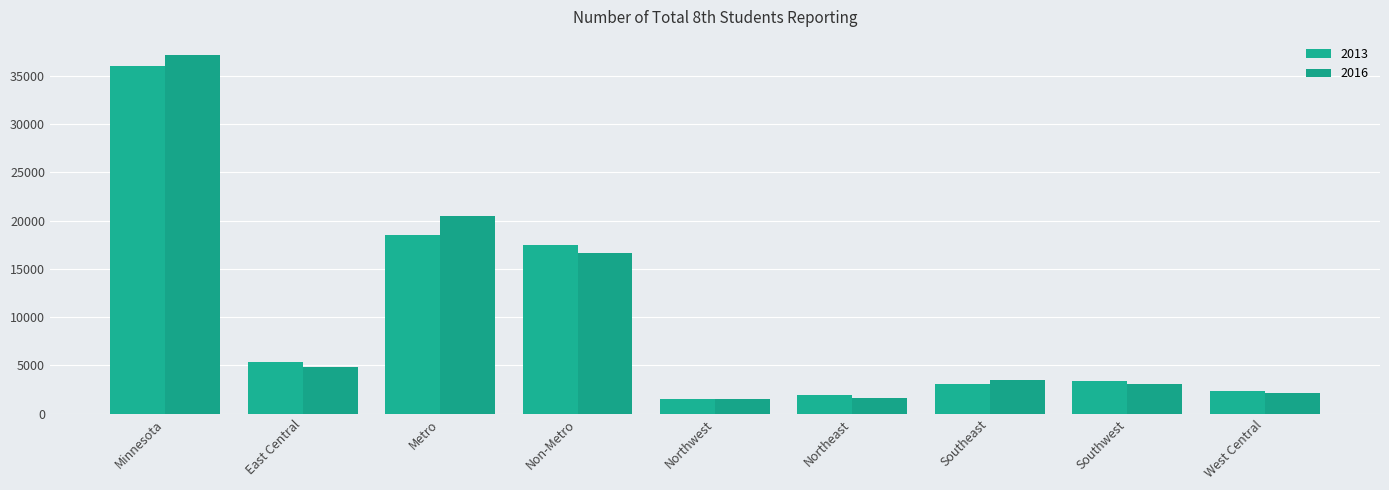

What is the difference between the maximum and second lowest values in the 2013 series?

34110